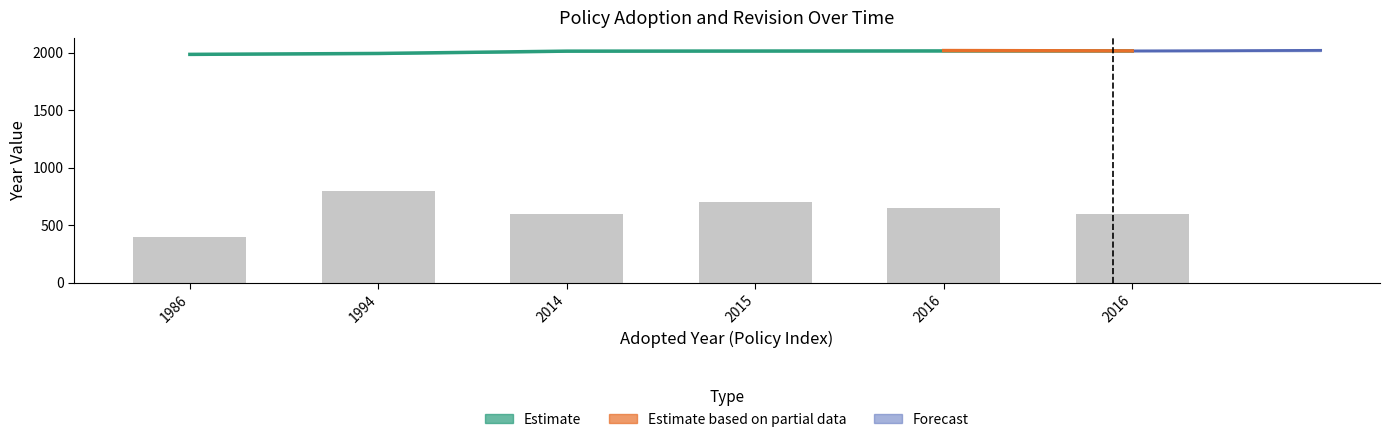

The value at 2016 is 991. True or false?

False